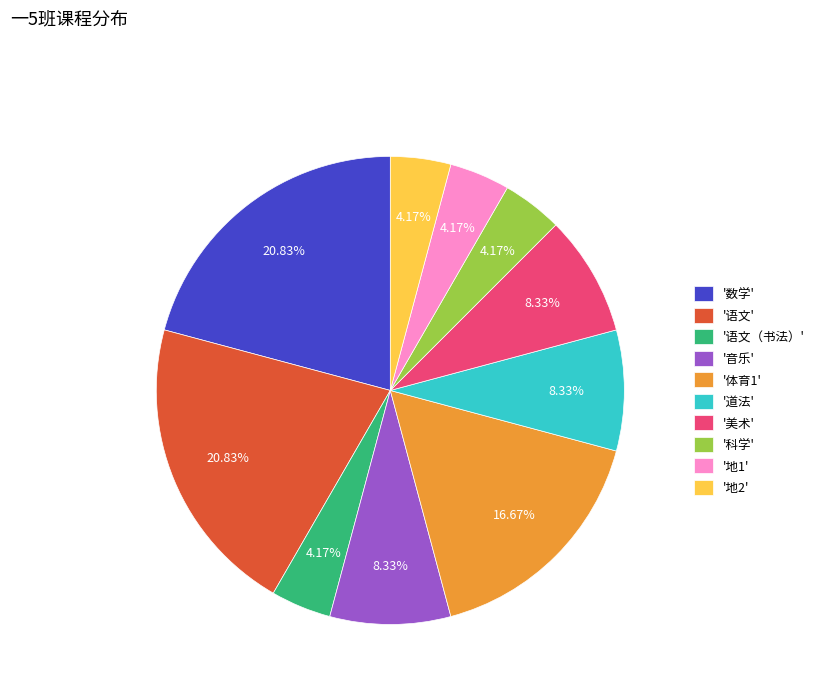

How many slices are in this pie chart?

10